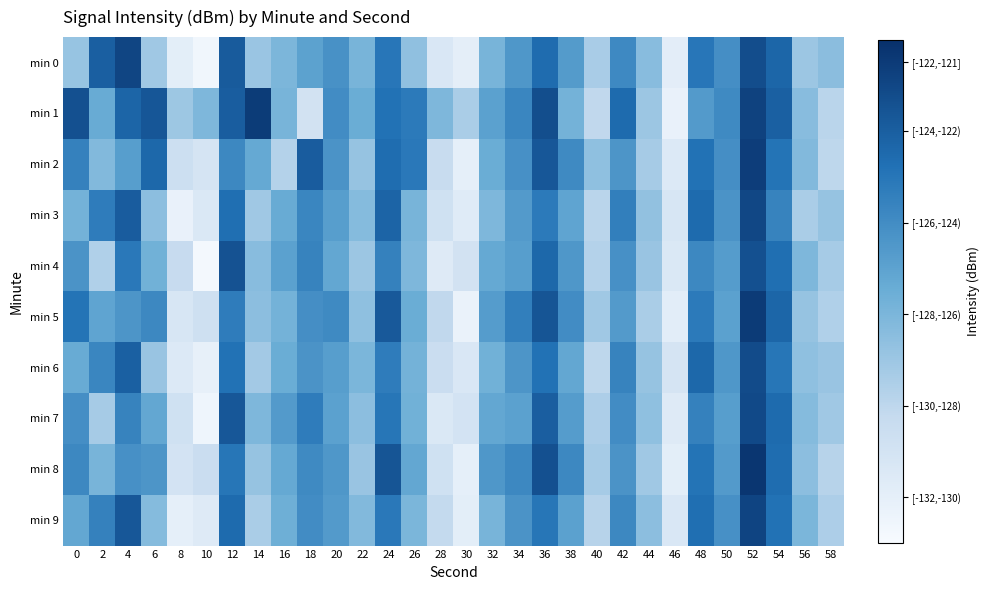

What is the difference between the highest and lowest values at 38?

2.0